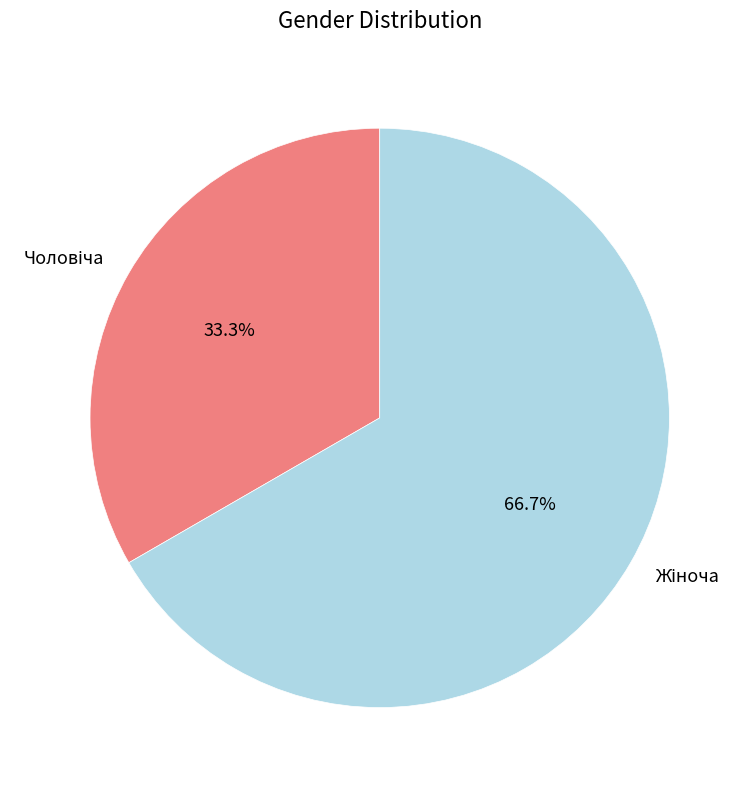

Does any single category account for the majority?

Yes